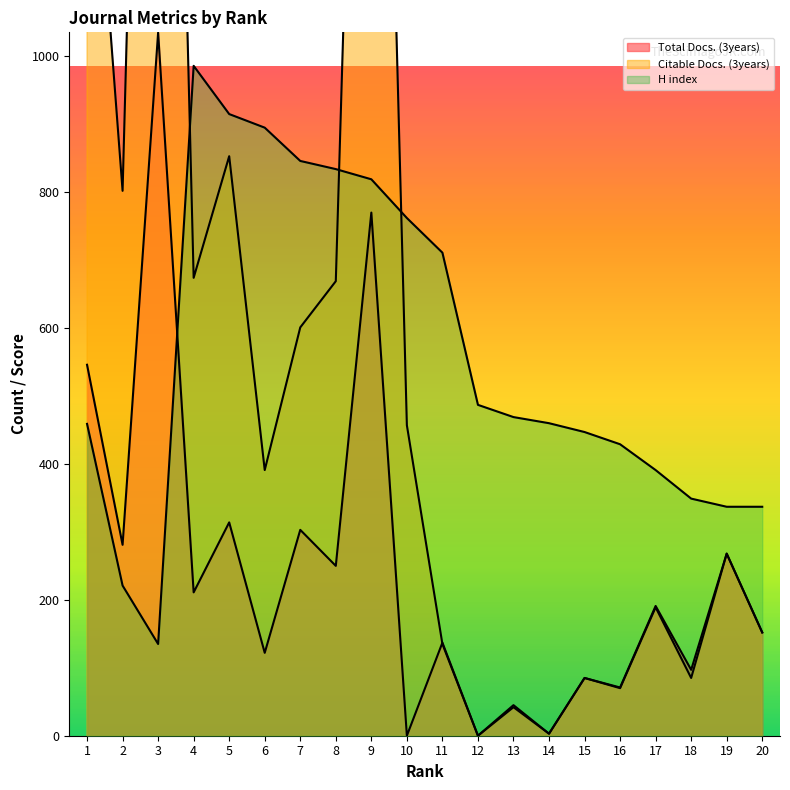

Between which two adjacent categories do H index and Citable Docs. (3years) first intersect?

3 and 4